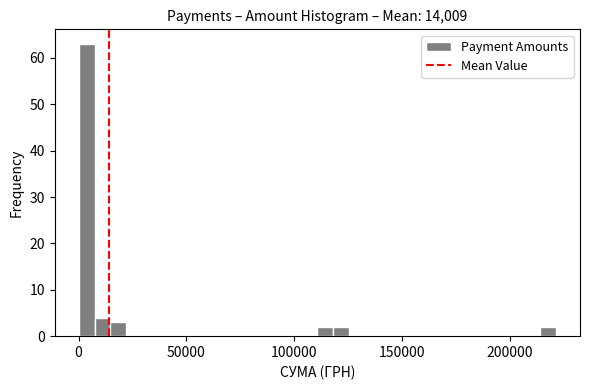

Read against the x-axis, roughly where is the centre of the tallest bar?

5000